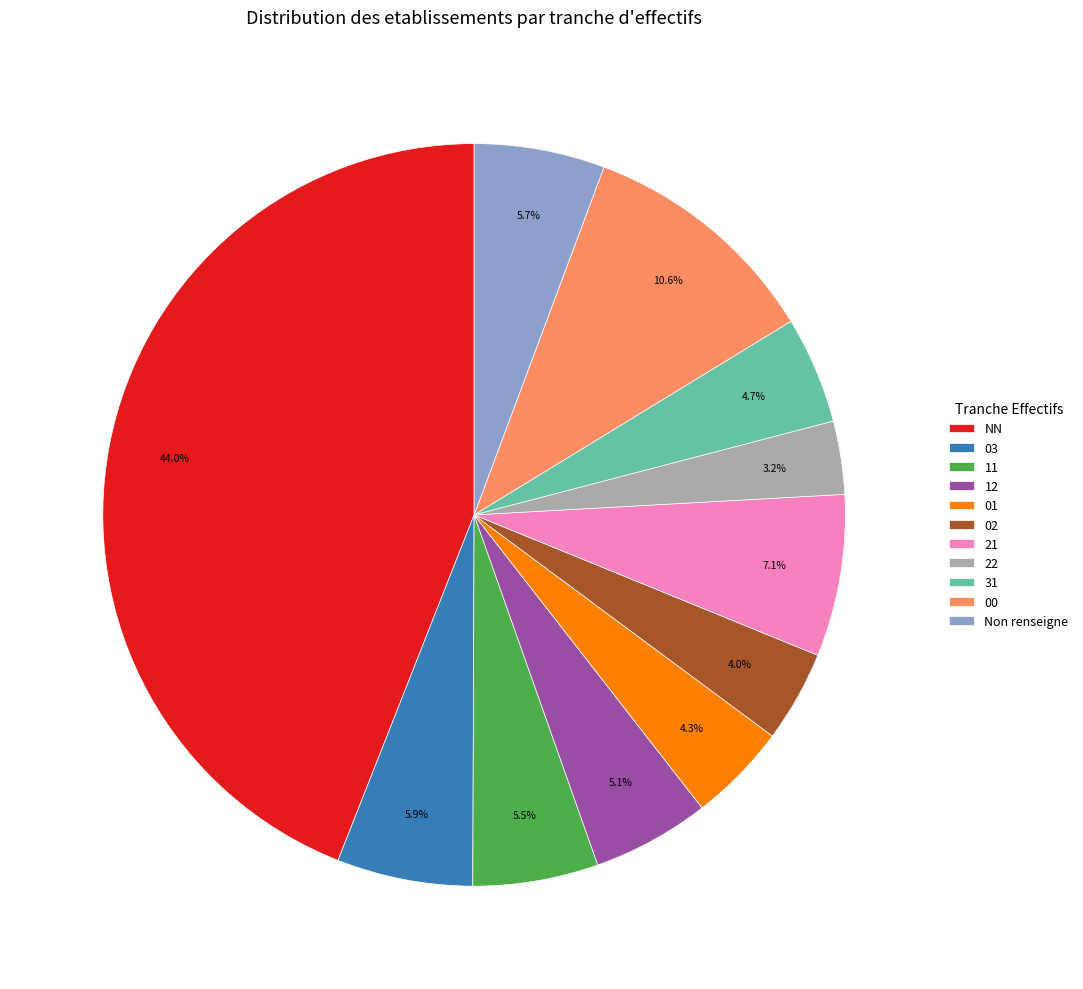

Count the number of slices in the pie.

11